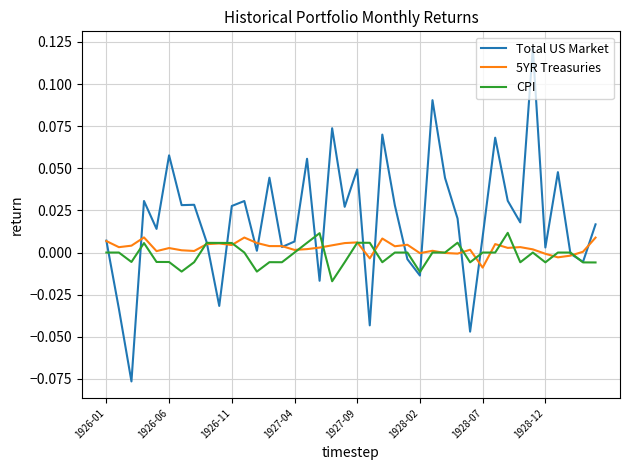

Which series has the largest total across all categories?

Total US Market